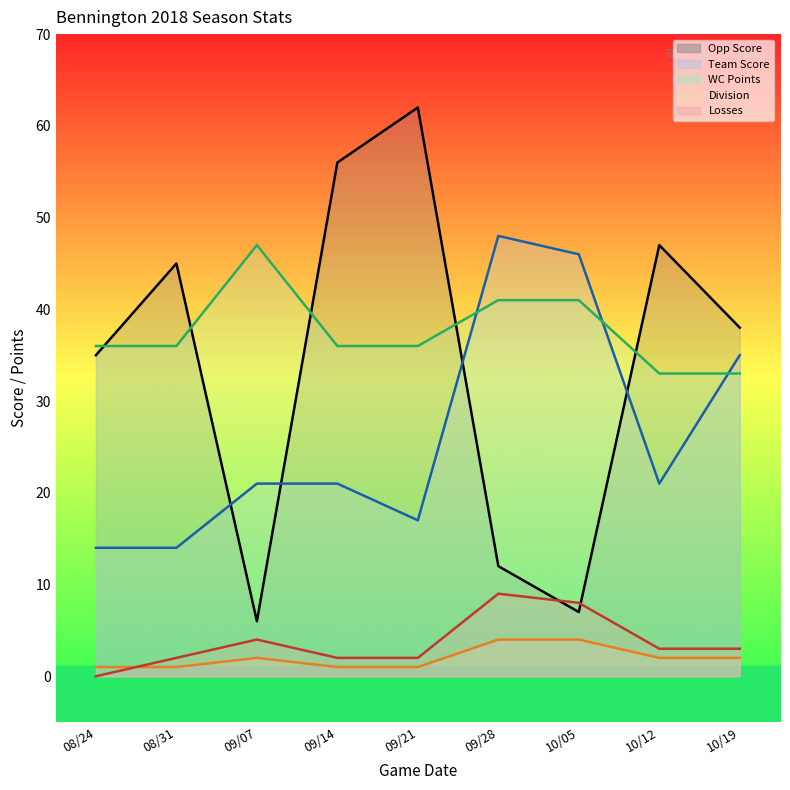

True or false: Opp Score and WC Points intersect in this chart.

True